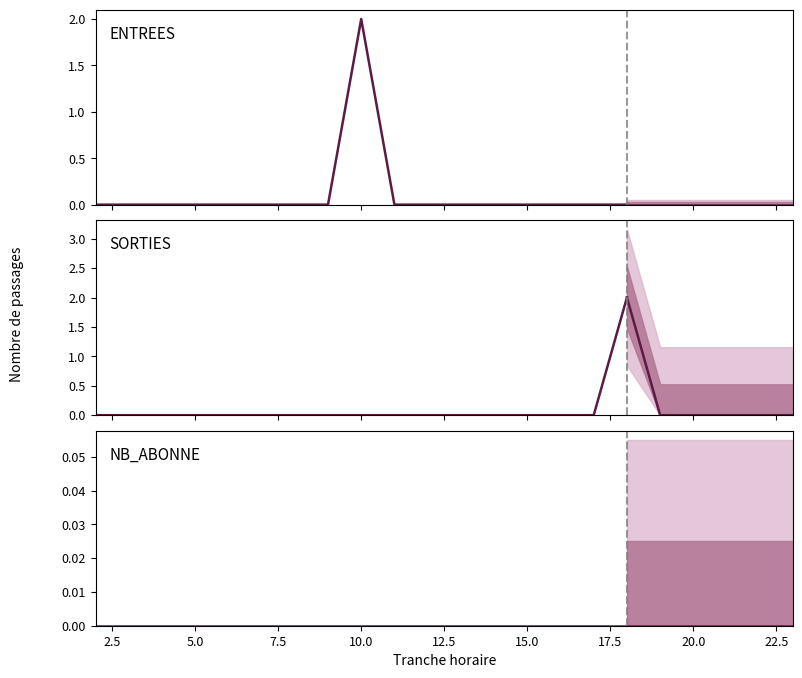

Reading left to right, what are all the values shown in this chart?

0	0	0	0	0	0	0	0	2	0	0	0	0	0	0	0	0